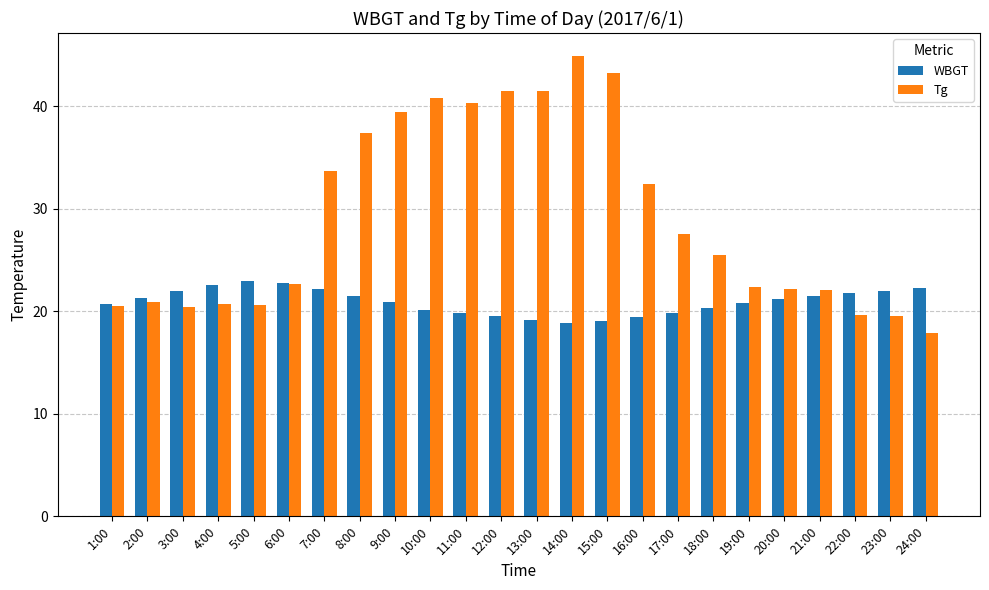

How many groups of bars are there?

24